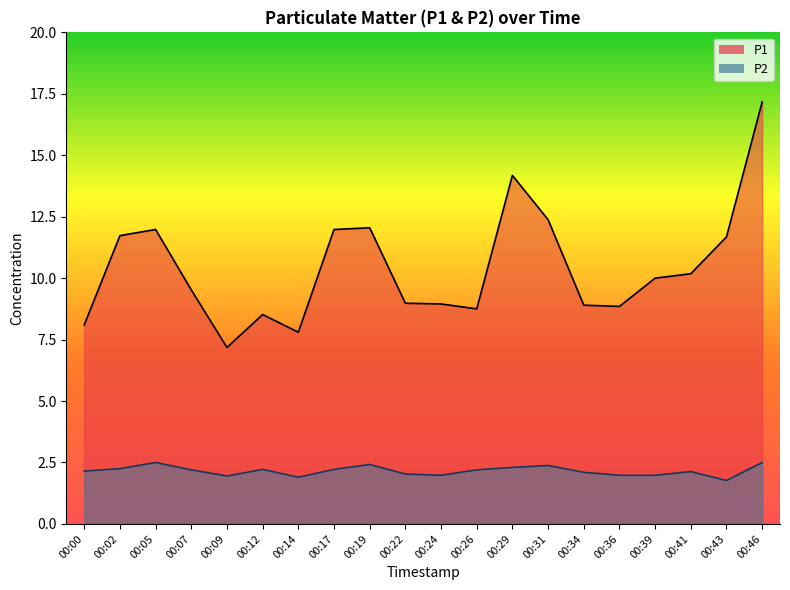

Where is the first local maximum for P1?

00:05